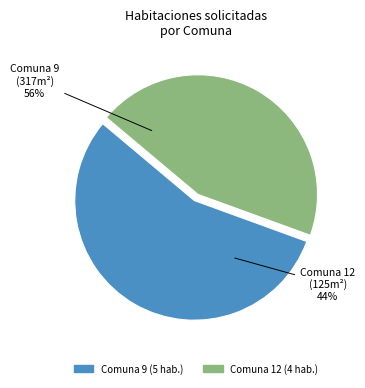

Rank the categories by value from lowest to highest.

Comuna 12, Comuna 9